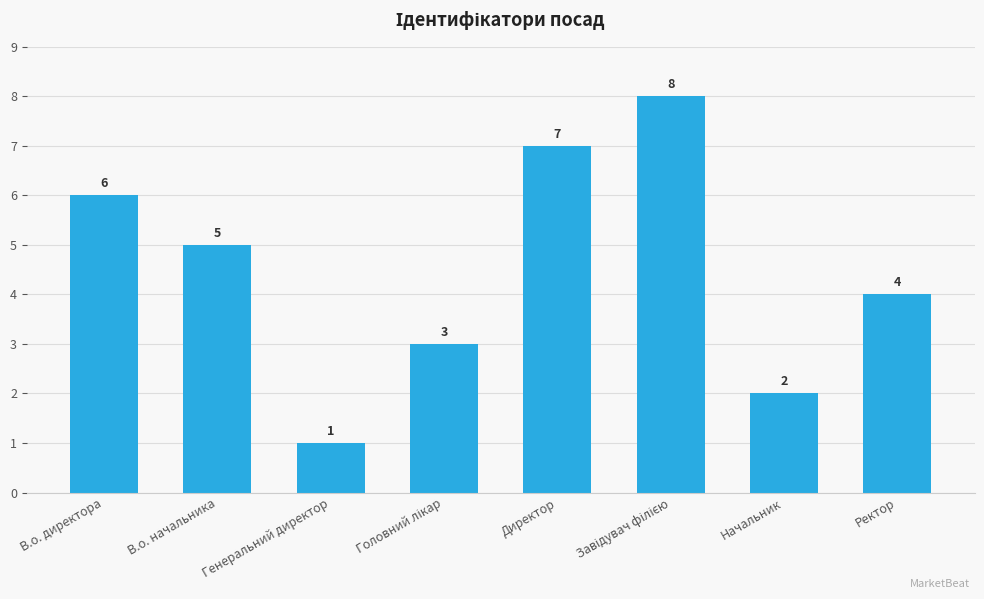

What is the difference between the second highest and minimum values?

6